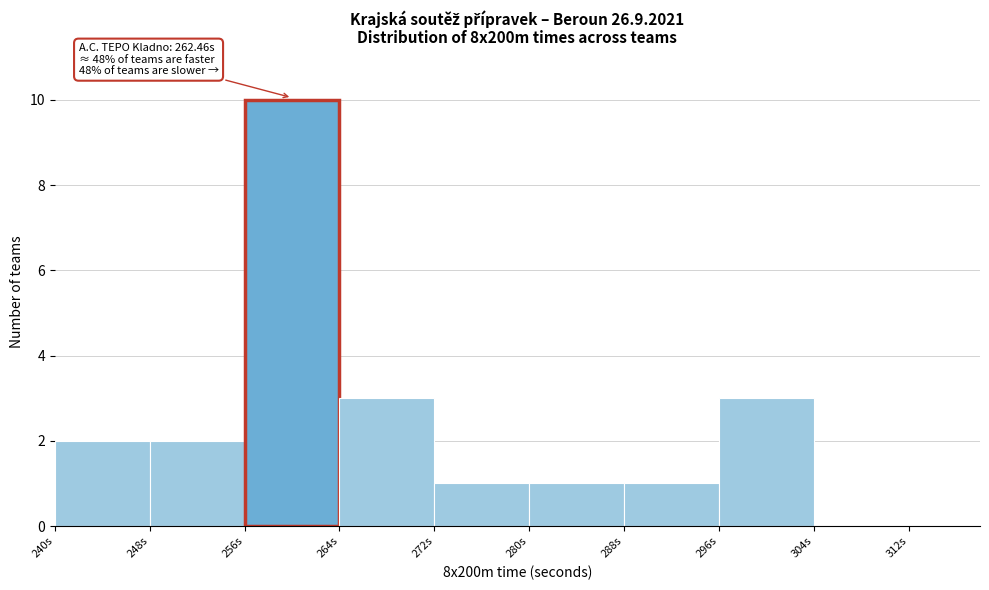

Which range on the x-axis has the tallest bar?

256 to 264